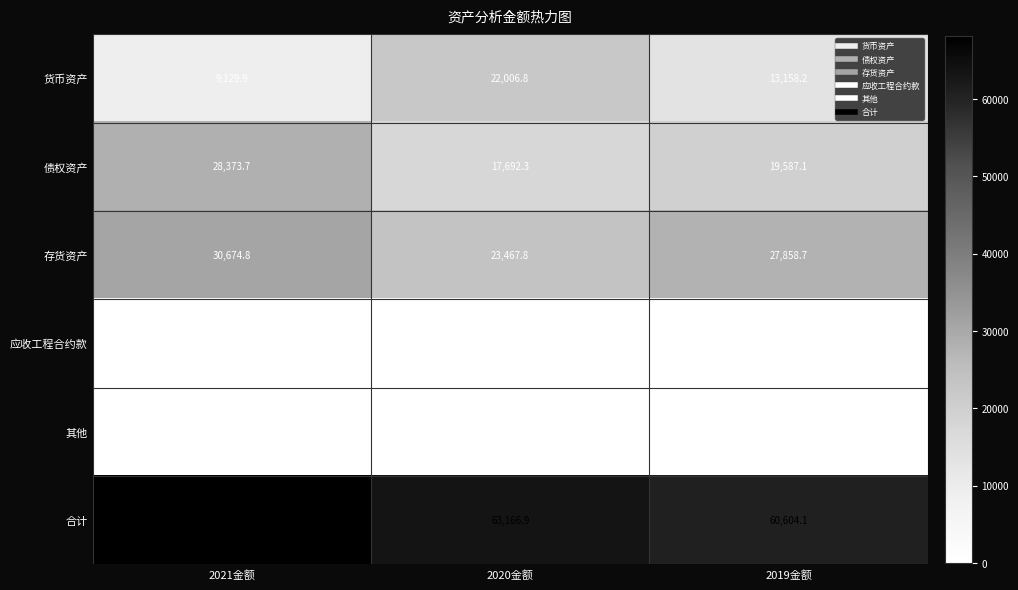

What is the greatest value displayed?

68178.4